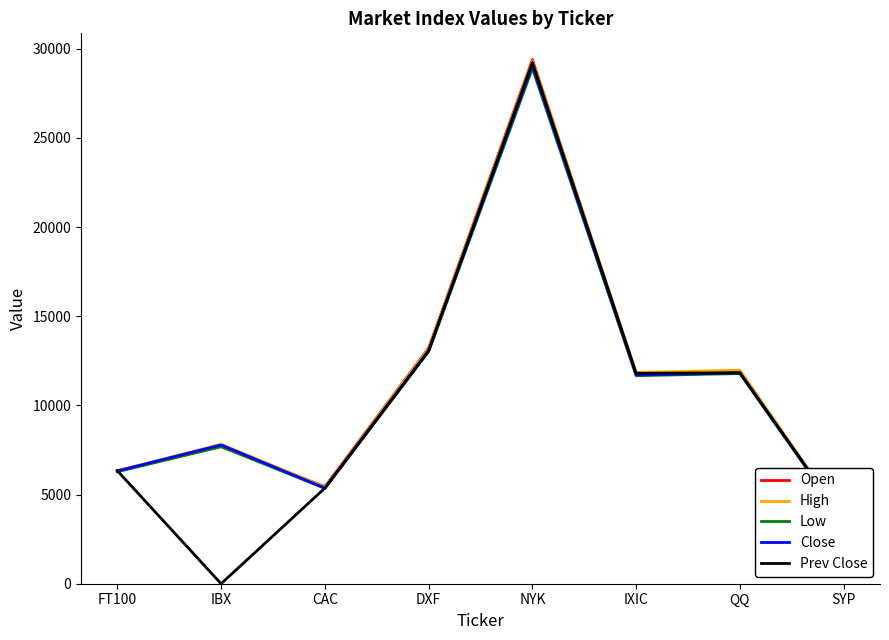

How many data points in Low are above 11666?

4